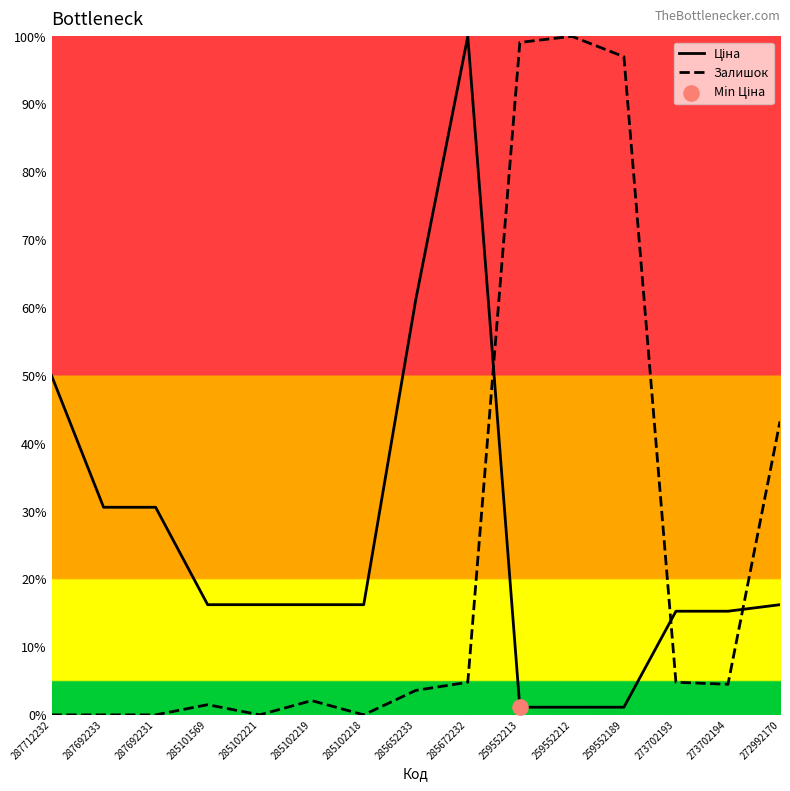

Is the value of Ціна at 259552212 greater than the value of Залишок at 285652233?

No